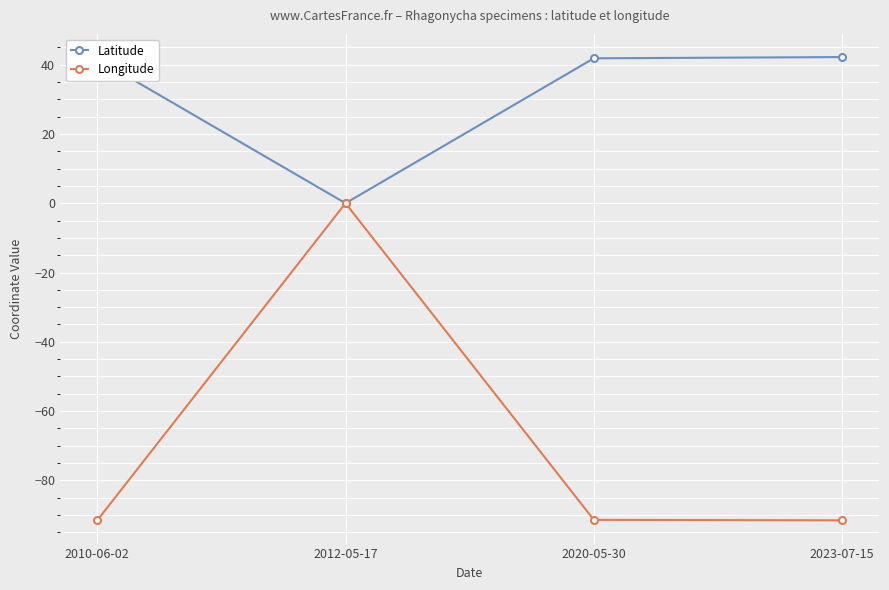

What is the label of the 3rd point from the left?

2020-05-30